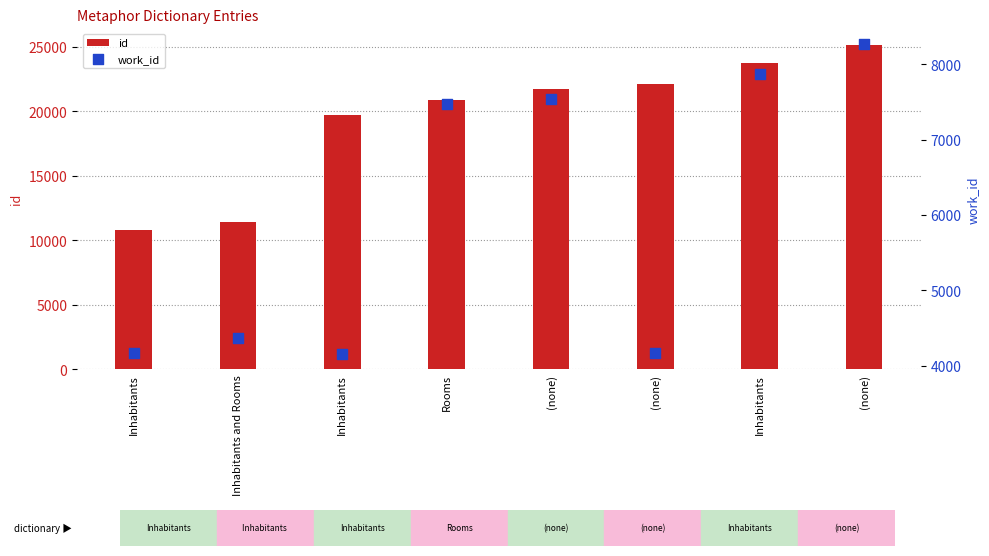

Which series contains the highest Y value?

id